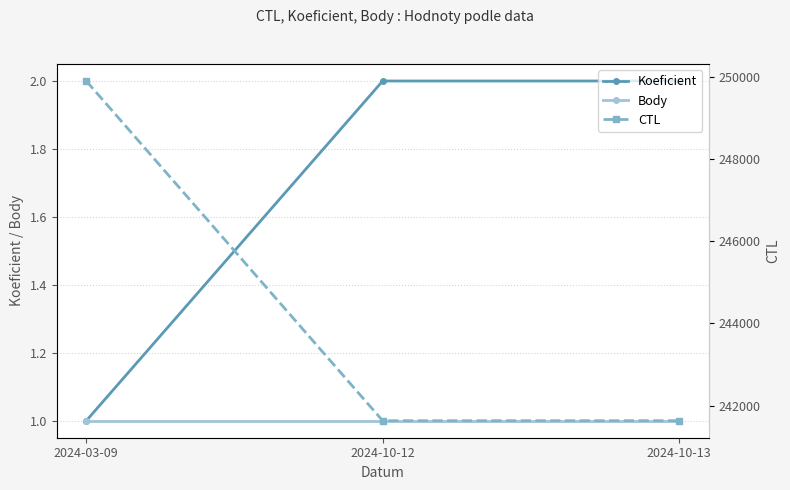

What is the spread (max minus min) of values at 2024-03-09?

249903